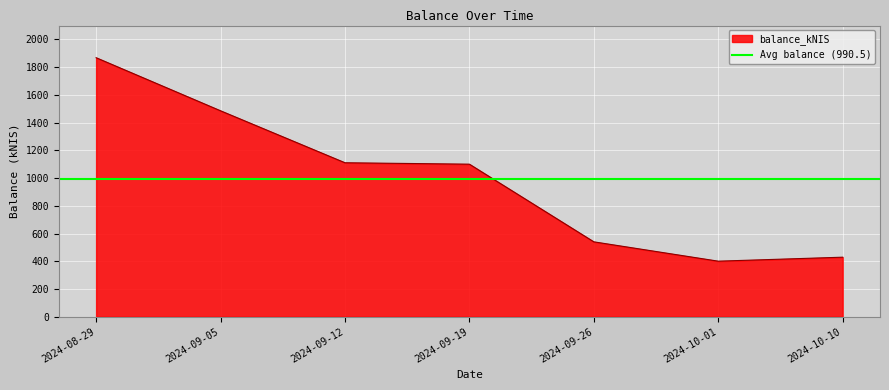

What is the value of the 3rd point from the left?

1110.4